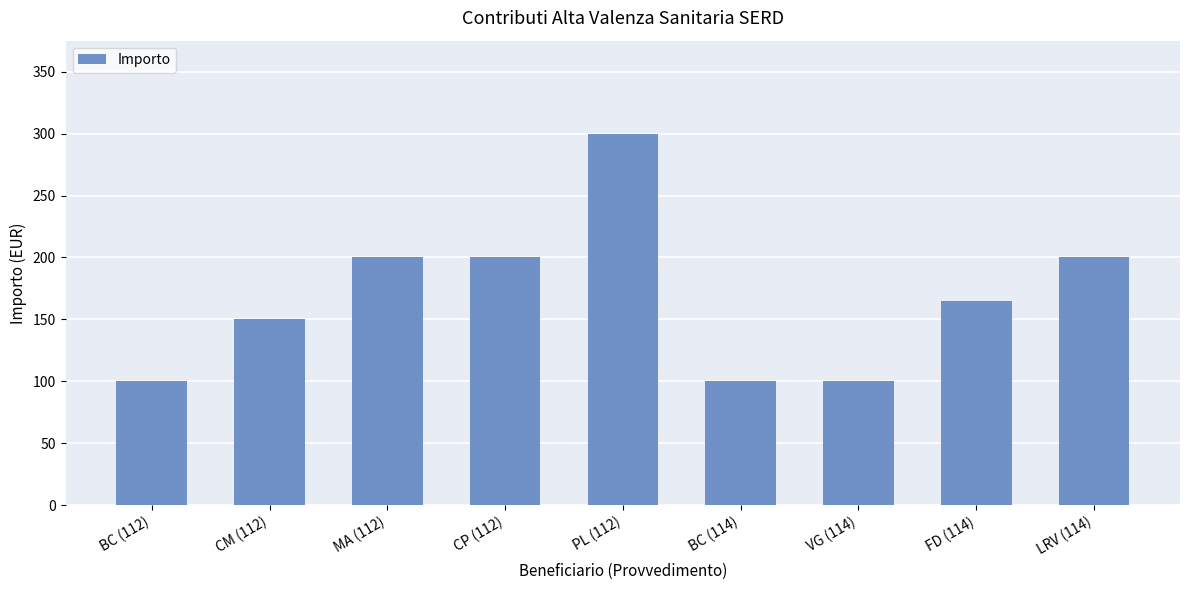

Read the value at BC (114), to the nearest 10.

100